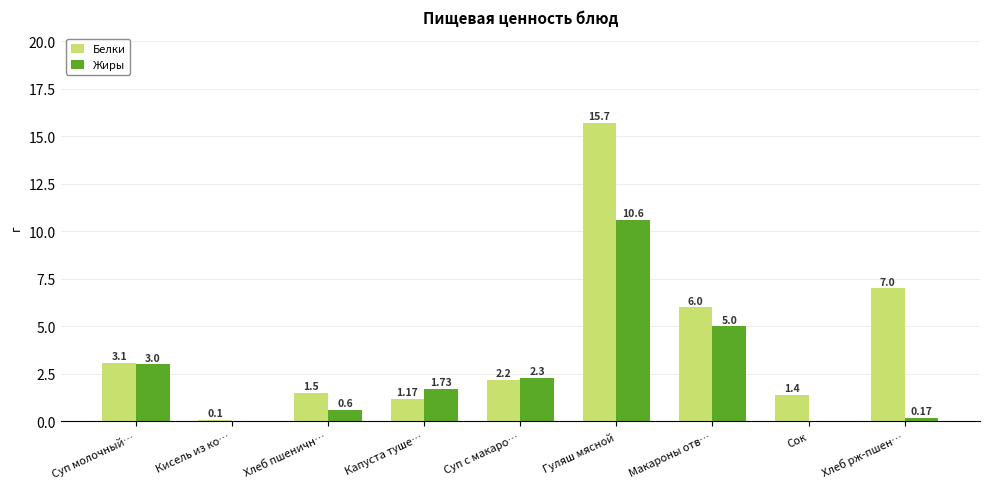

At which category does the chart reach its peak across all series?

Гуляш мясной